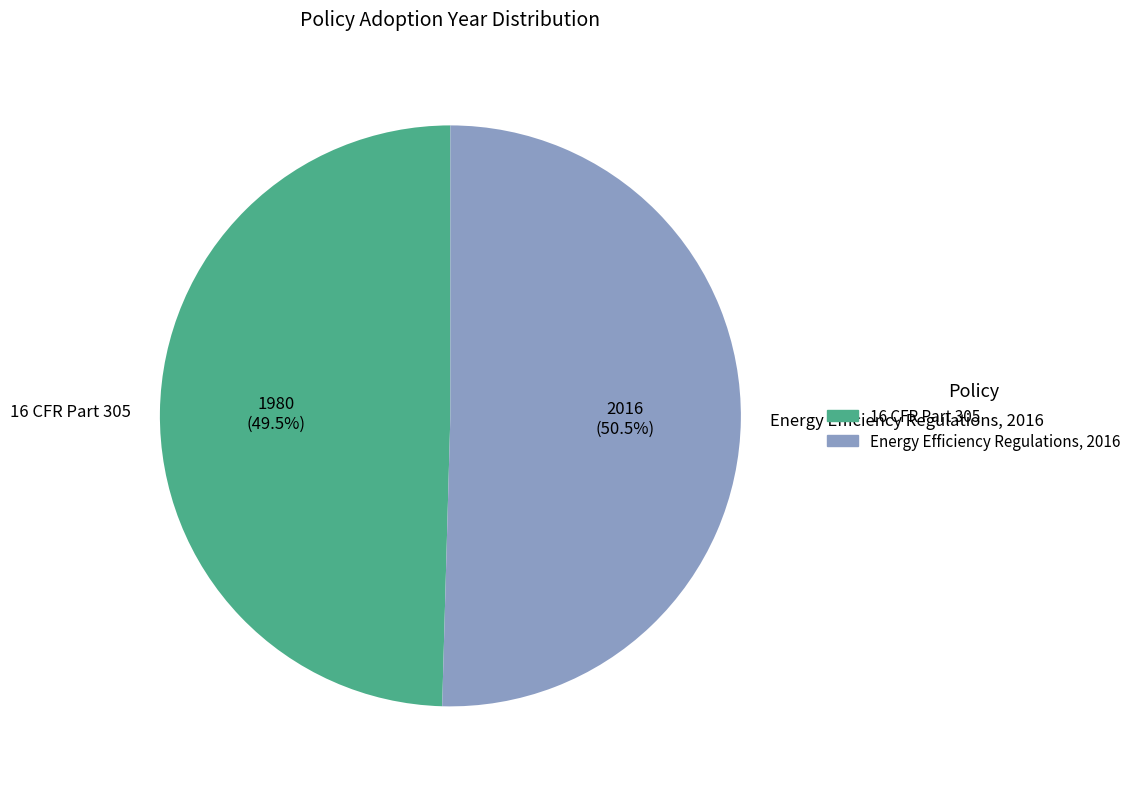

Rank the categories by value from lowest to highest.

16 CFR Part 305, Energy Efficiency Regulations, 2016